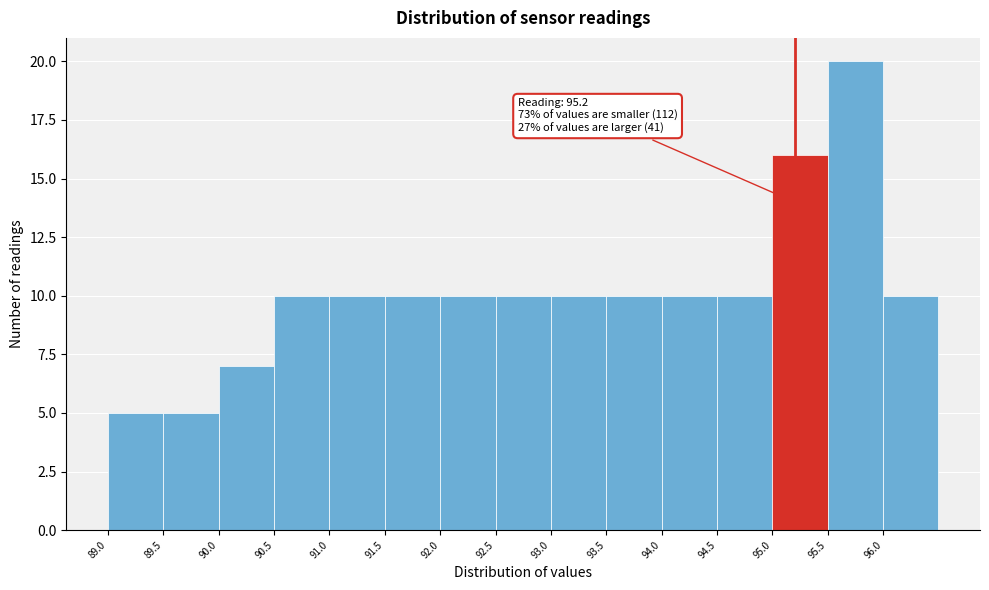

Over which range of the x-axis is the bar tallest?

95.5 to 96.0